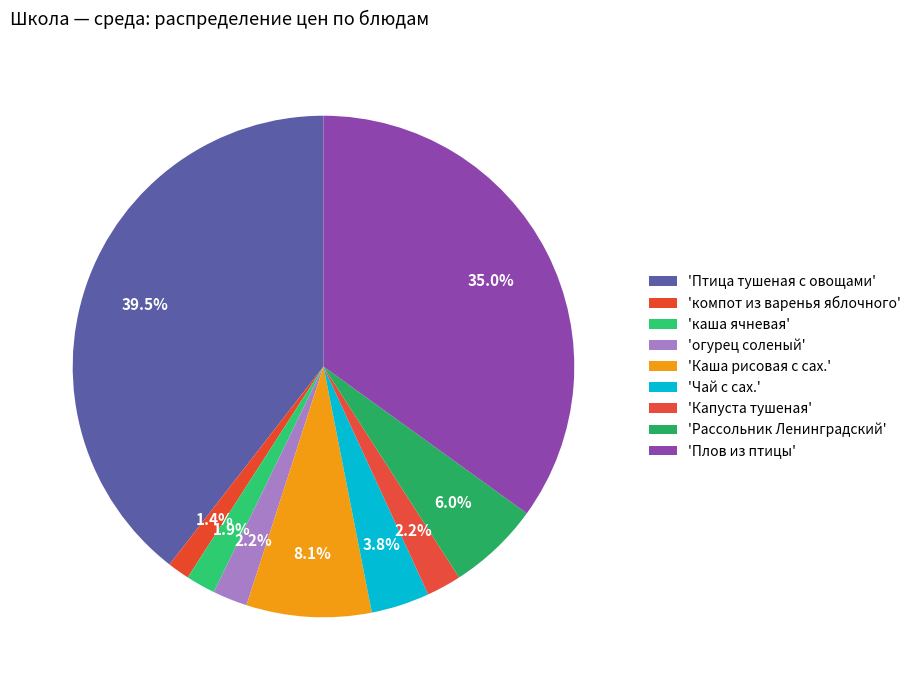

Is there a majority slice in this chart?

No